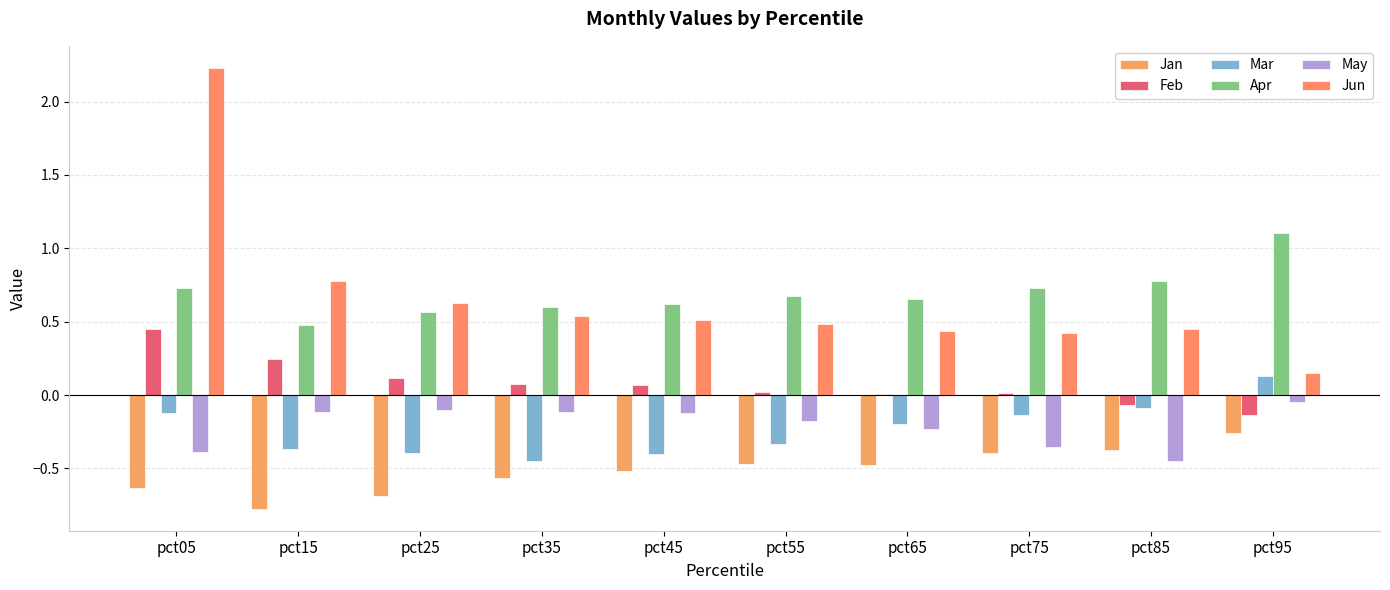

Is it true that Jan equals -0.4 at pct75?

True